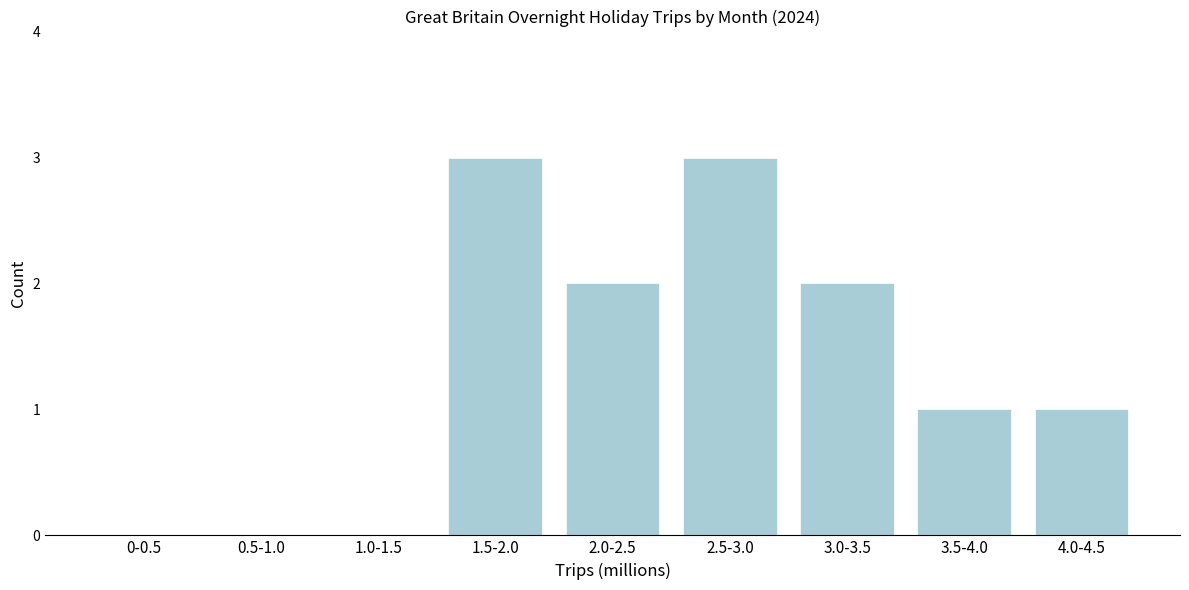

Reading left to right, transcribe all the data shown in this chart.

0-0.5=0	0.5-1.0=0	1.0-1.5=0	1.5-2.0=3	2.0-2.5=2	2.5-3.0=3	3.0-3.5=2	3.5-4.0=1	4.0-4.5=1